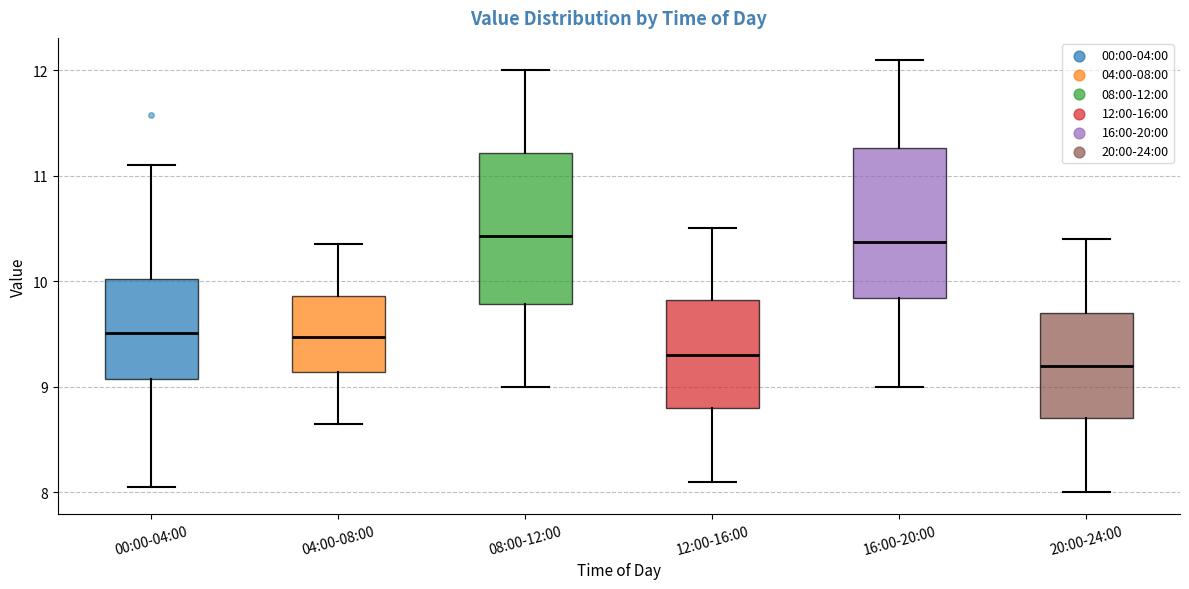

Reading left to right, transcribe this box plot: for each box, give where its median line is, the range the box spans, and where its two whiskers end, as read against the y-axis. The values are not printed on the chart, so give them approximately, as read against the axis.

00:00-04:00: median 9.5, box 9.1 to 10.0, whiskers 8.1 to 11.1
04:00-08:00: median 9.5, box 9.1 to 9.9, whiskers 8.7 to 10.4
08:00-12:00: median 10.4, box 9.8 to 11.2, whiskers 9.0 to 12.0
12:00-16:00: median 9.3, box 8.8 to 9.8, whiskers 8.1 to 10.5
16:00-20:00: median 10.4, box 9.8 to 11.3, whiskers 9.0 to 12.1
20:00-24:00: median 9.2, box 8.7 to 9.7, whiskers 8.0 to 10.4